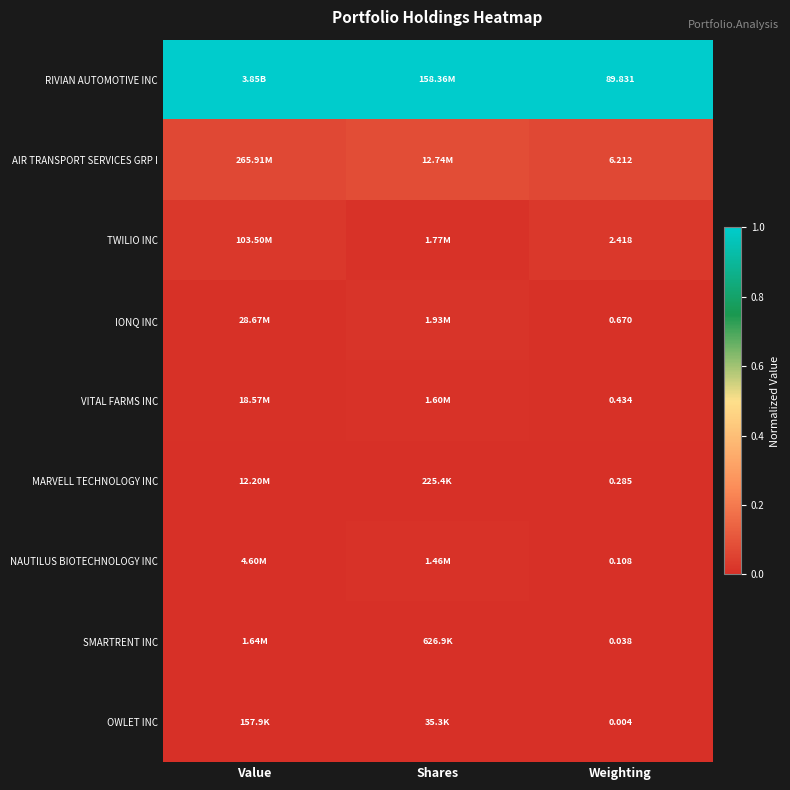

Rank the series at Weighting from lowest to highest value.

OWLET INC, SMARTRENT INC, NAUTILUS BIOTECHNOLOGY INC, MARVELL TECHNOLOGY INC, VITAL FARMS INC, IONQ INC, TWILIO INC, AIR TRANSPORT SERVICES GRP I, RIVIAN AUTOMOTIVE INC